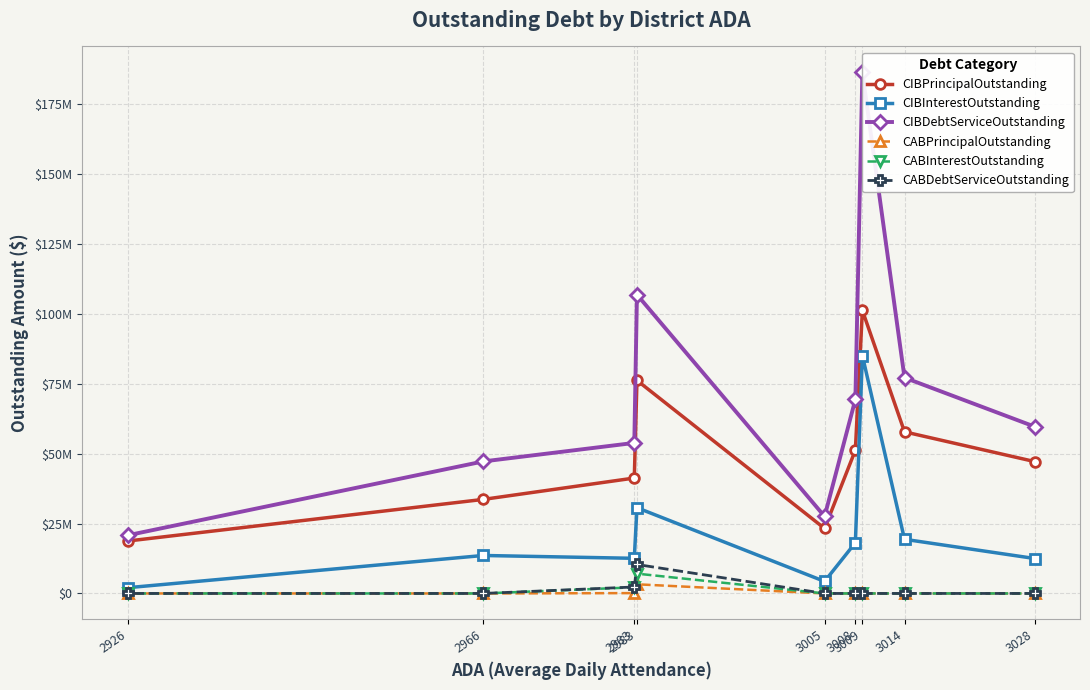

At which category does CIBDebtServiceOutstanding reach its first local valley?

3005